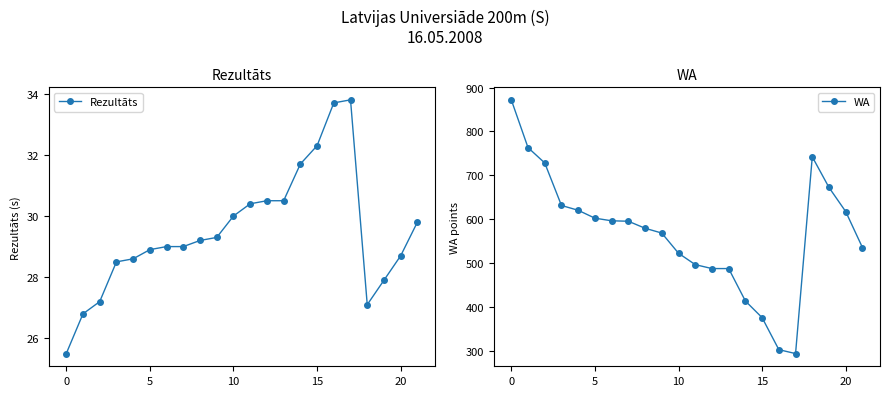

What is the label of the 14th point from the left?

13